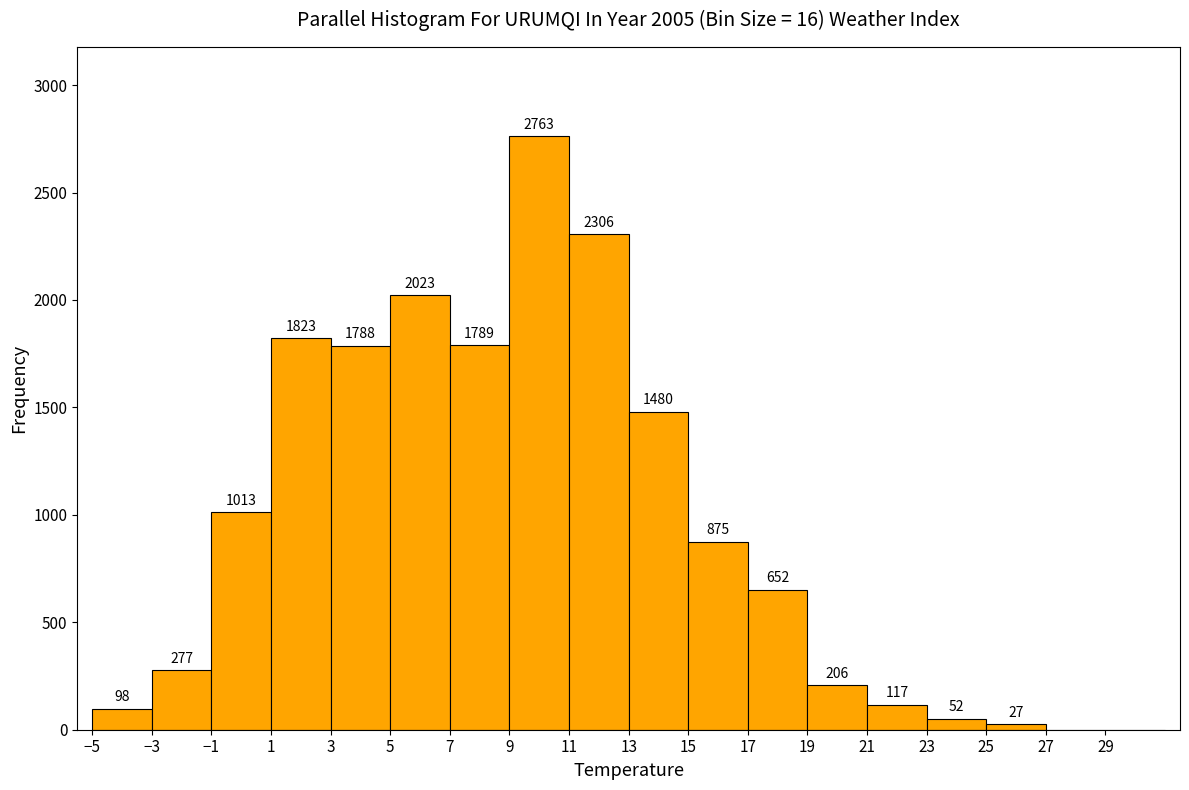

Which range on the x-axis has the tallest bar?

9 to 11